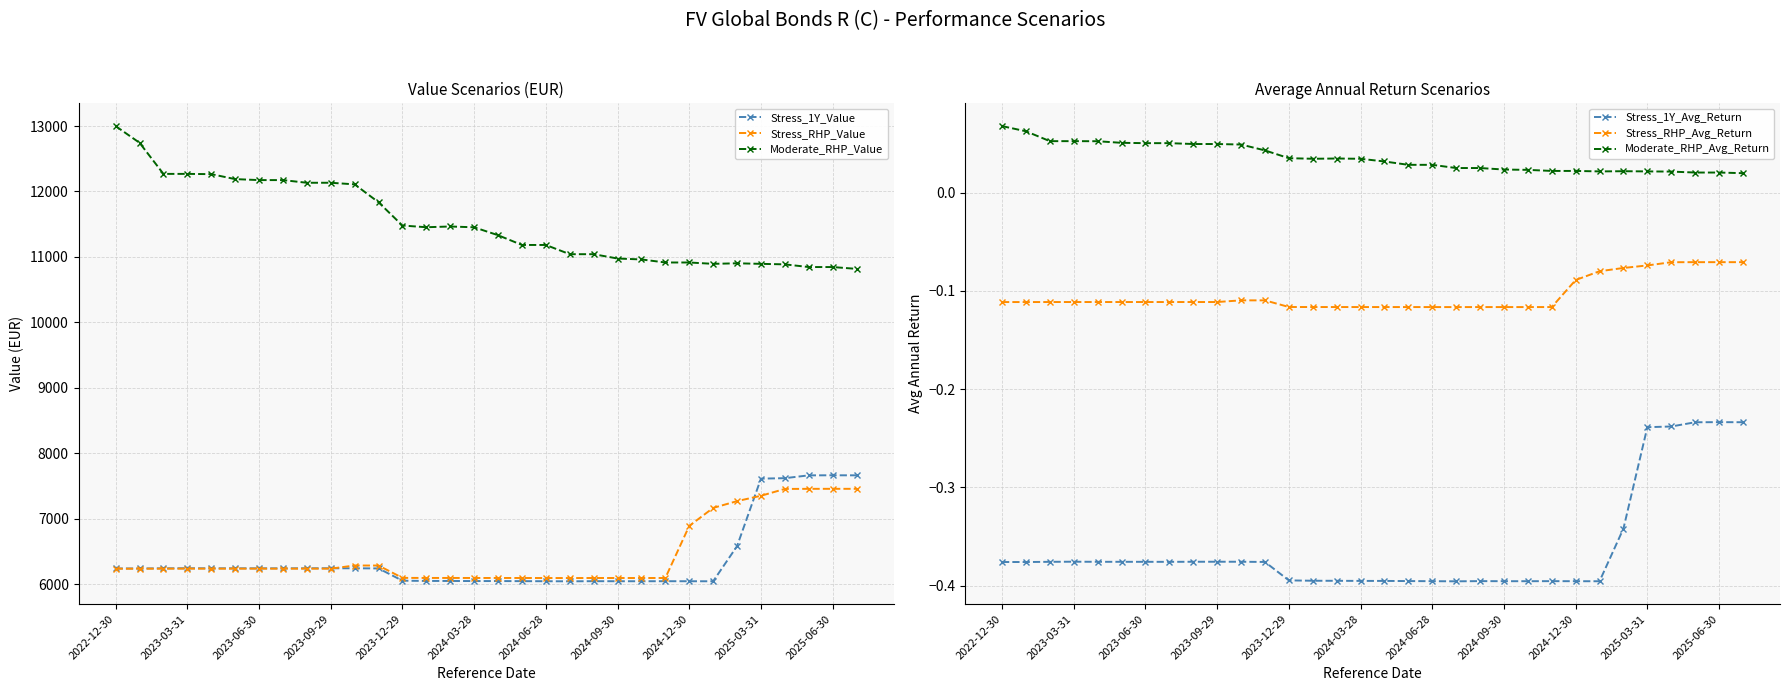

True or false: Stress_RHP_Avg_Return and Moderate_RHP_Value intersect in this chart.

False